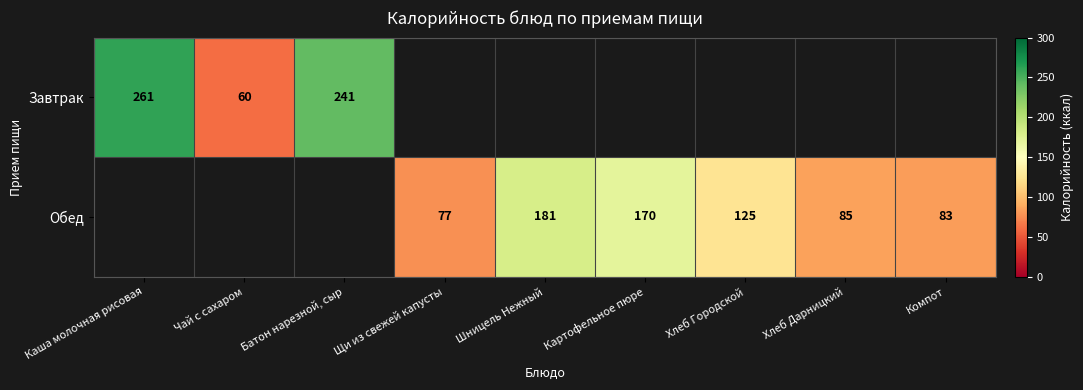

The value of Обед at Картофельное пюре is 170. True or false?

True